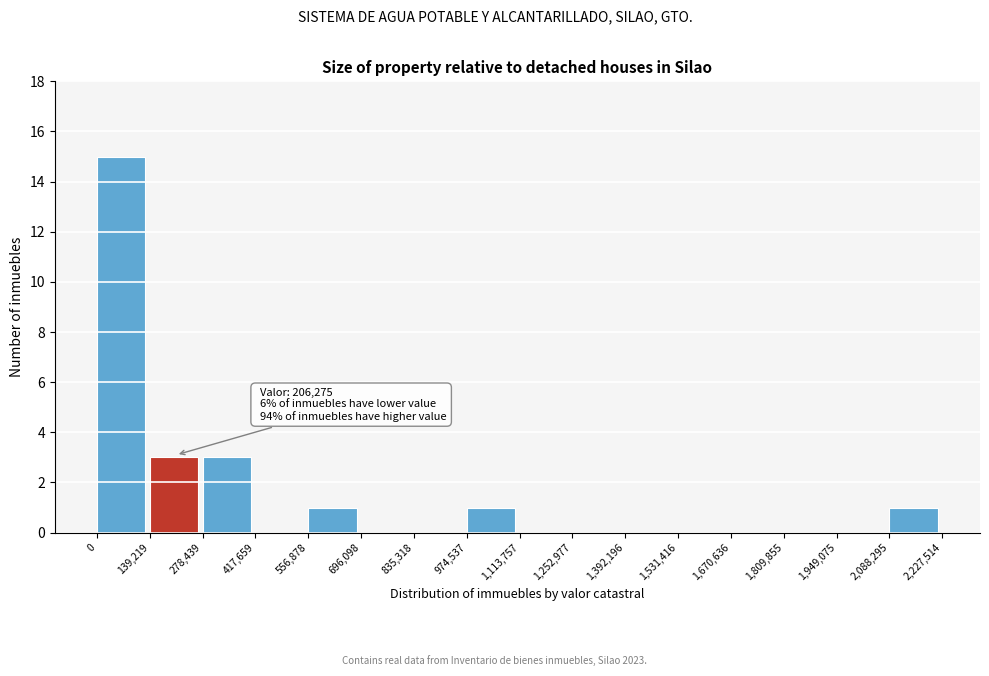

Which range on the x-axis has the tallest bar?

0 to 139,219